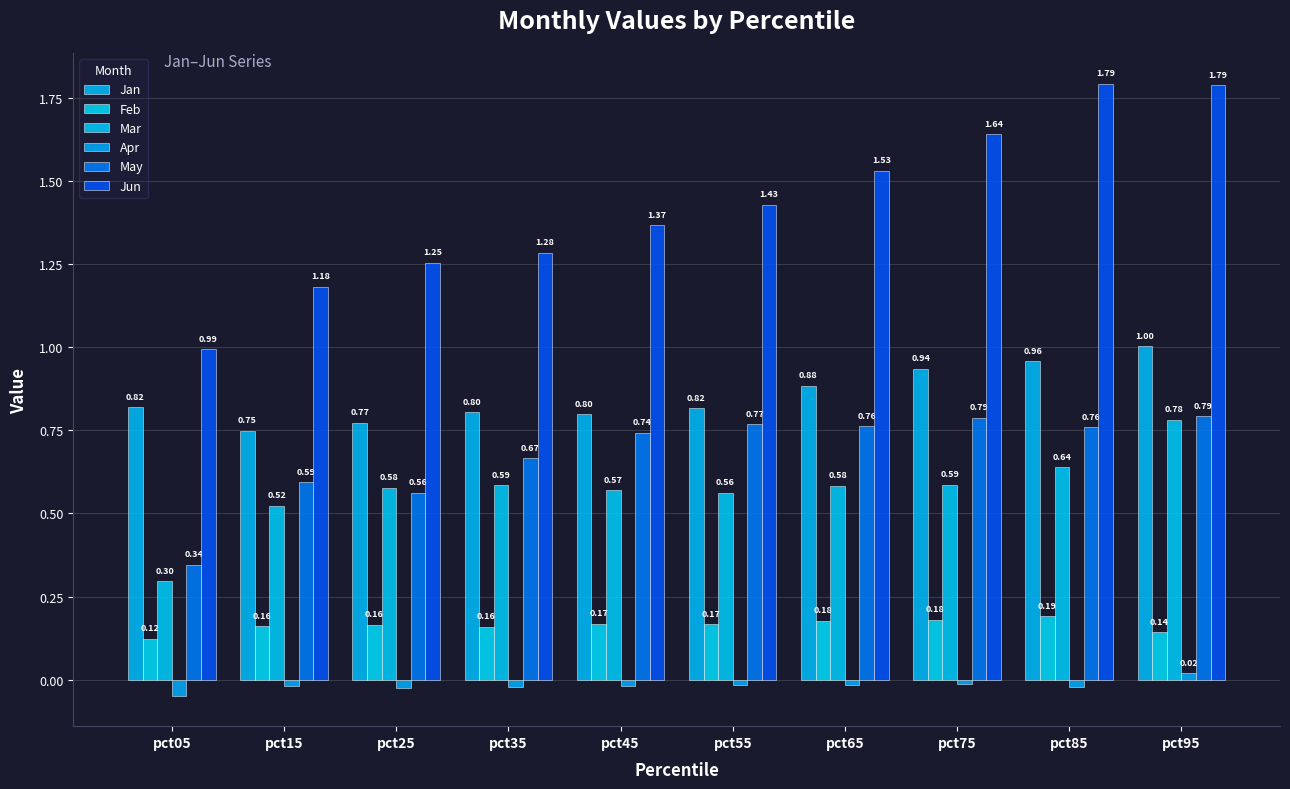

How many bars are there in total?

60